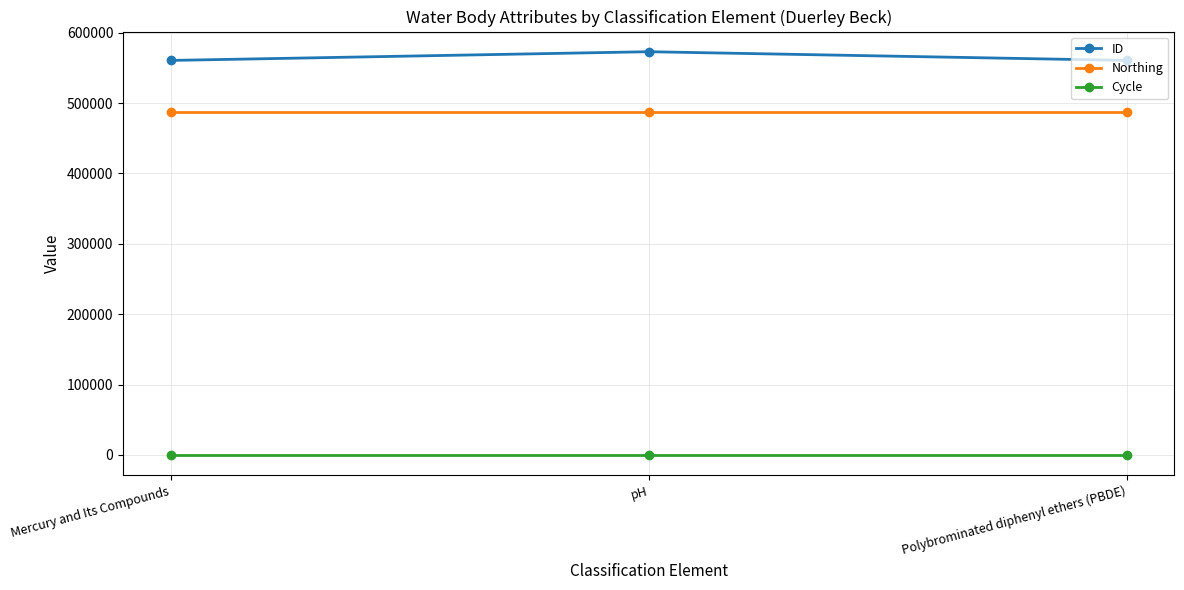

Is it true that ID equals 560669 at Mercury and Its Compounds?

True